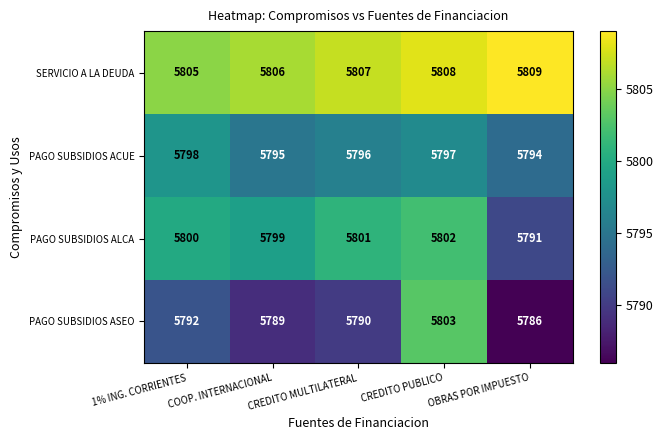

How many SERVICIO A LA DEUDA values are between 5806 and 5808?

3